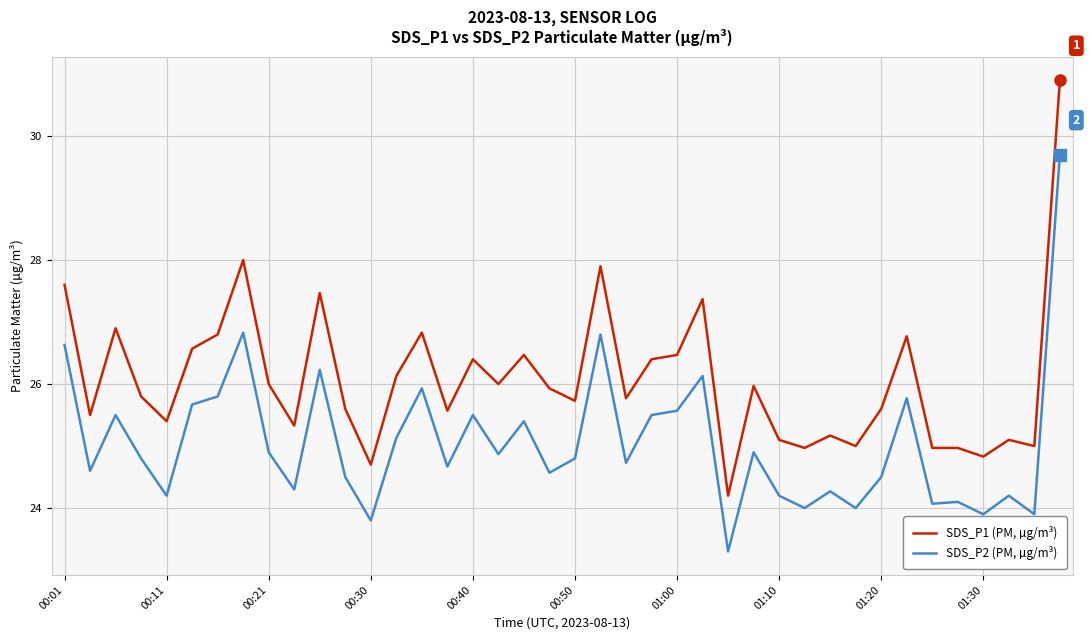

Which series has the widest spread of values?

SDS_P1 (PM, µg/m³)